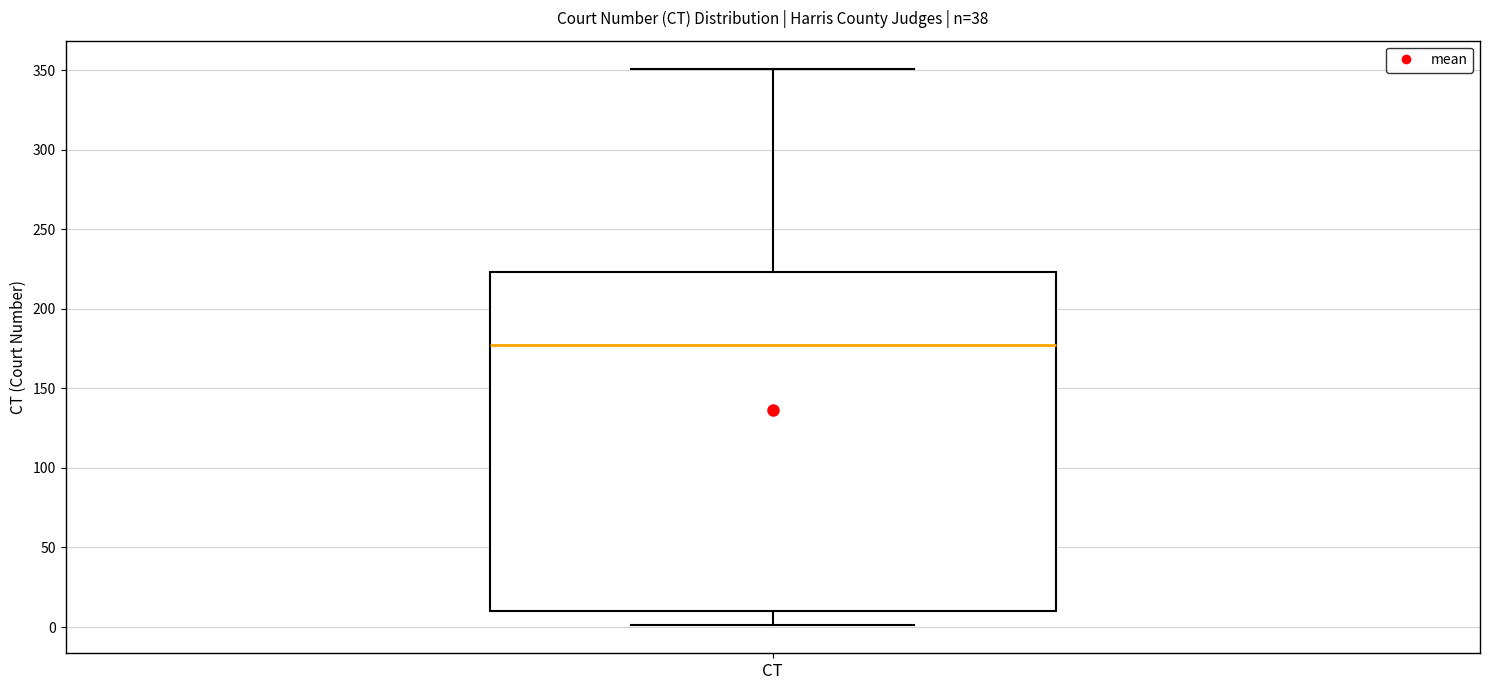

Where is the lower edge of the box for CT on the y-axis? The values are not printed on the chart, so give them approximately, as read against the axis.

10